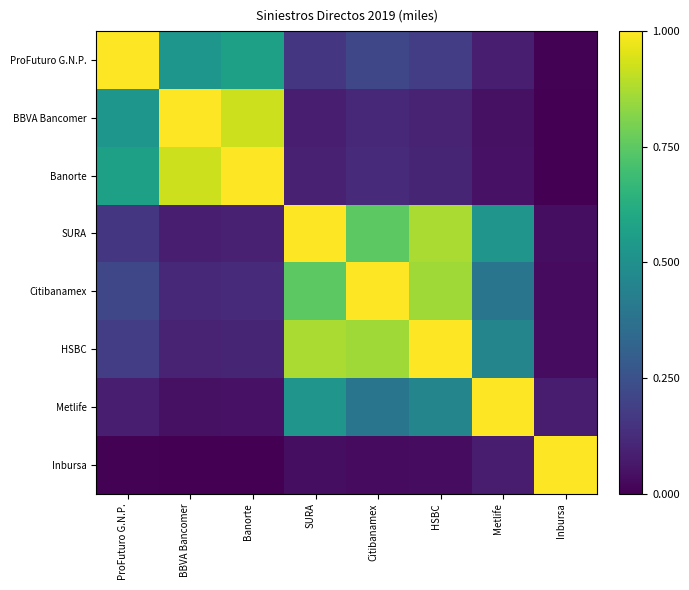

Reading left to right, transcribe all the data shown in this chart.

ProFuturo G.N.P.: ProFuturo G.N.P.=1.0	BBVA Bancomer=0.5	Banorte=0.6	SURA=0.2	Citibanamex=0.2	HSBC=0.2	Metlife=0.1	Inbursa=0.0
BBVA Bancomer: ProFuturo G.N.P.=0.5	BBVA Bancomer=1.0	Banorte=0.9	SURA=0.1	Citibanamex=0.1	HSBC=0.1	Metlife=0.0	Inbursa=0.0
Banorte: ProFuturo G.N.P.=0.6	BBVA Bancomer=0.9	Banorte=1.0	SURA=0.1	Citibanamex=0.1	HSBC=0.1	Metlife=0.0	Inbursa=0.0
SURA: ProFuturo G.N.P.=0.2	BBVA Bancomer=0.1	Banorte=0.1	SURA=1.0	Citibanamex=0.7	HSBC=0.9	Metlife=0.5	Inbursa=0.0
Citibanamex: ProFuturo G.N.P.=0.2	BBVA Bancomer=0.1	Banorte=0.1	SURA=0.7	Citibanamex=1.0	HSBC=0.9	Metlife=0.4	Inbursa=0.0
HSBC: ProFuturo G.N.P.=0.2	BBVA Bancomer=0.1	Banorte=0.1	SURA=0.9	Citibanamex=0.9	HSBC=1.0	Metlife=0.5	Inbursa=0.0
Metlife: ProFuturo G.N.P.=0.1	BBVA Bancomer=0.0	Banorte=0.0	SURA=0.5	Citibanamex=0.4	HSBC=0.5	Metlife=1.0	Inbursa=0.1
Inbursa: ProFuturo G.N.P.=0.0	BBVA Bancomer=0.0	Banorte=0.0	SURA=0.0	Citibanamex=0.0	HSBC=0.0	Metlife=0.1	Inbursa=1.0